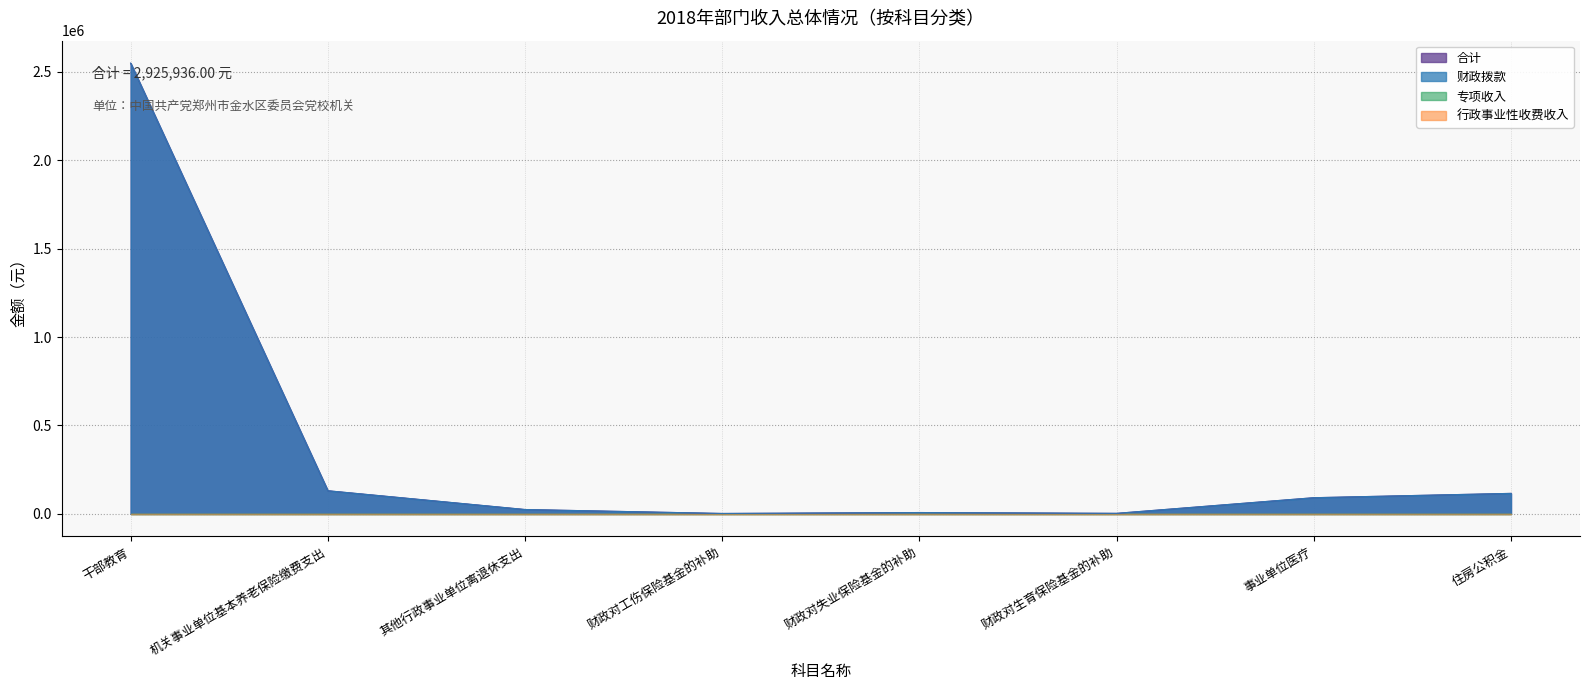

At which category does 合计 reach its first local peak?

财政对失业保险基金的补助